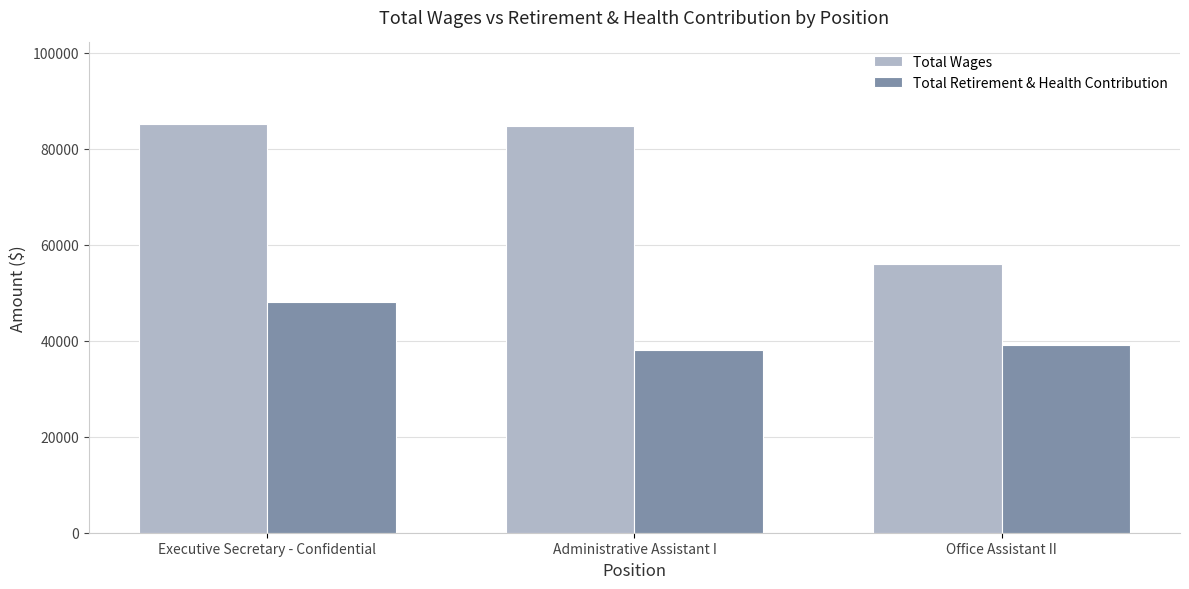

What are all the series names shown in the legend?

Total Wages, Total Retirement & Health Contribution